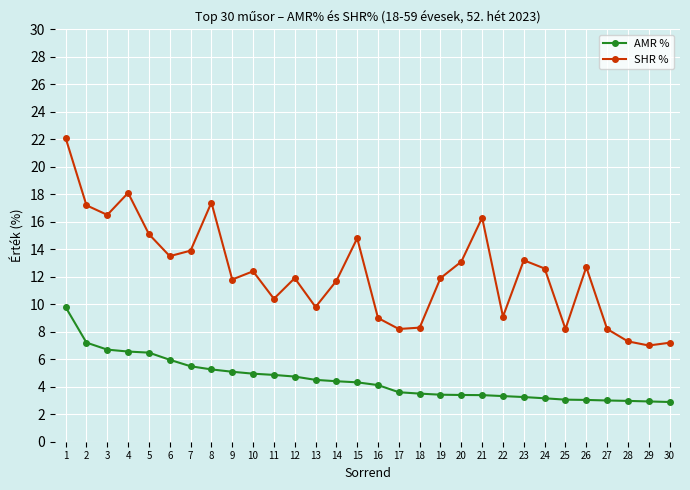

Which series has the largest total across all categories?

SHR %